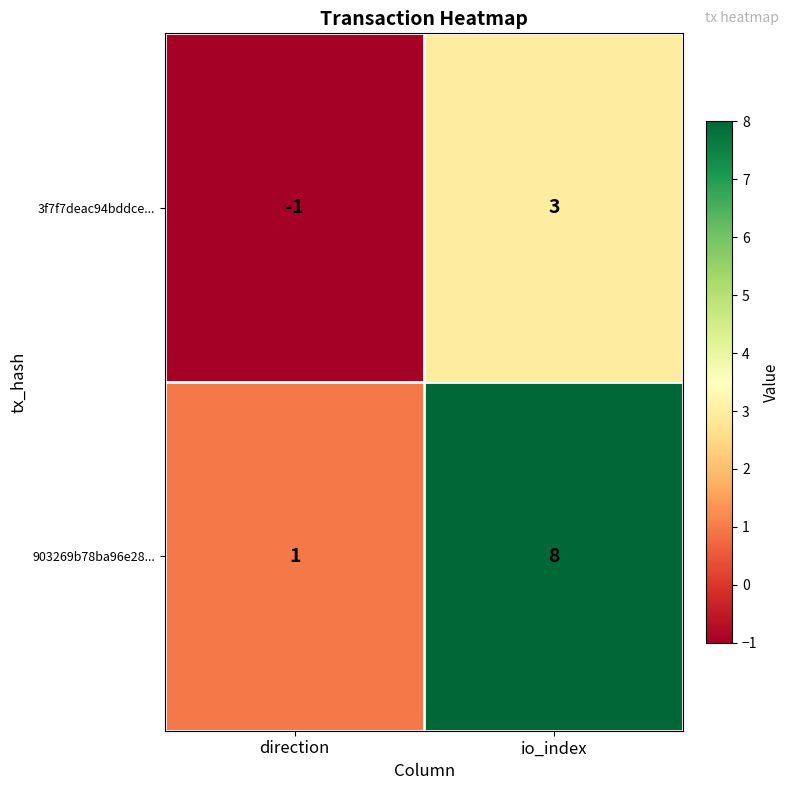

What is the difference between the maximum and minimum values in the 3f7f7deac94bddce... series?

4